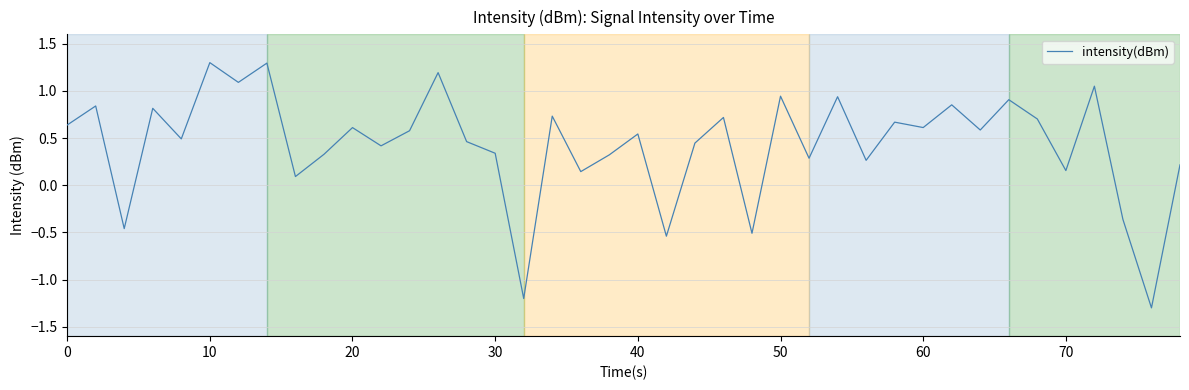

What is the minimum value shown in the chart?

-1.3